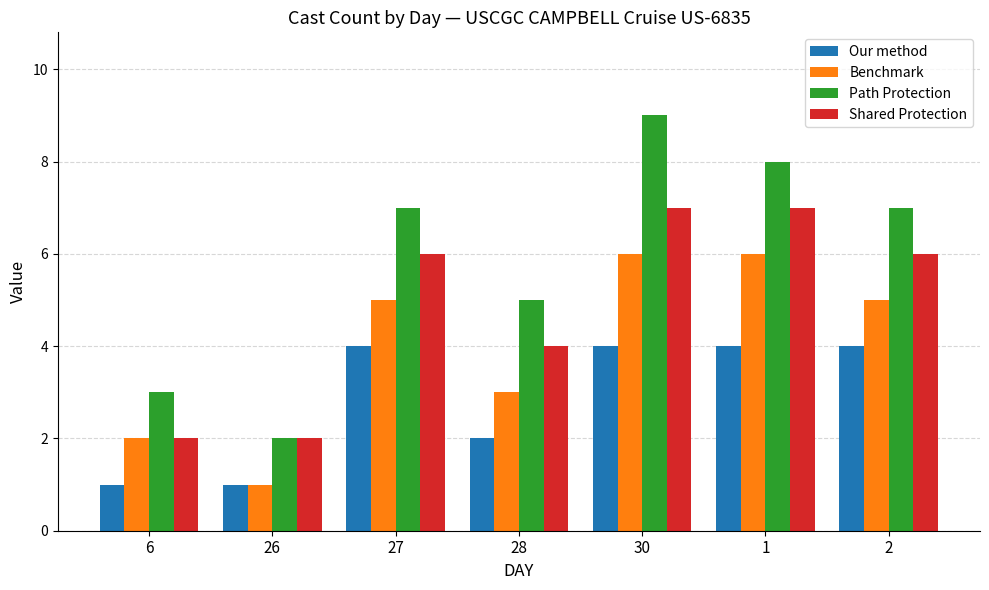

Which series changed the most between 27 and 30?

Path Protection